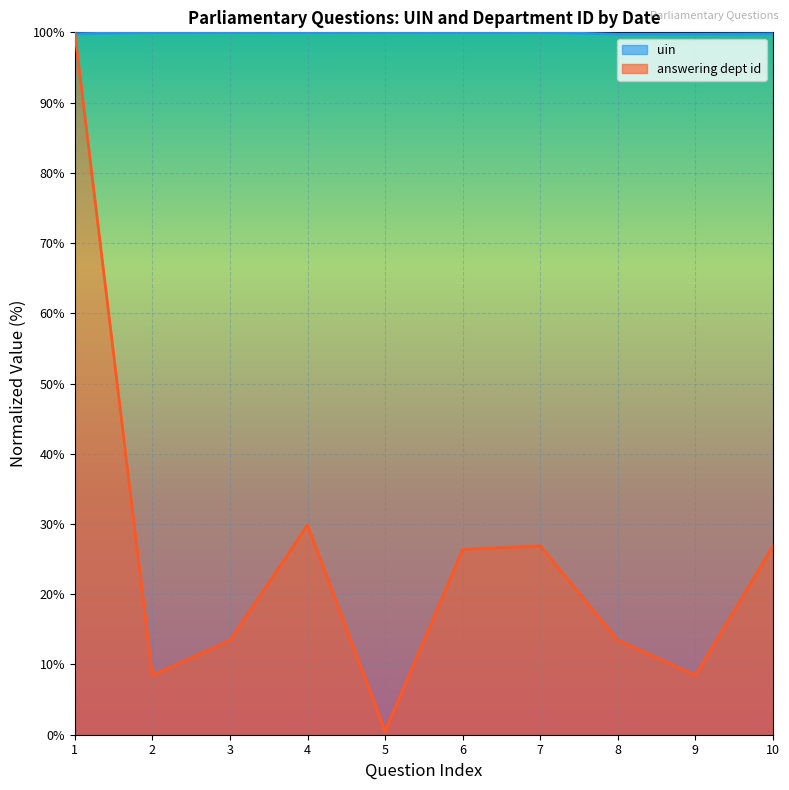

How many categories are shown in the chart?

10